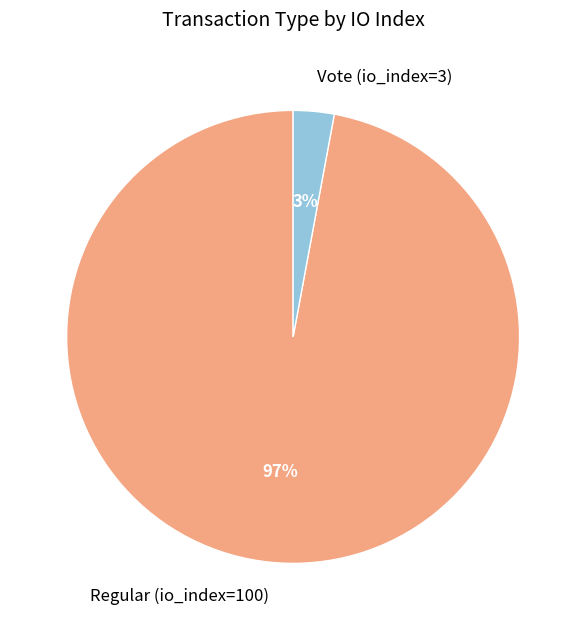

True or false: Regular (io_index=100) accounts for 97% of the total.

True